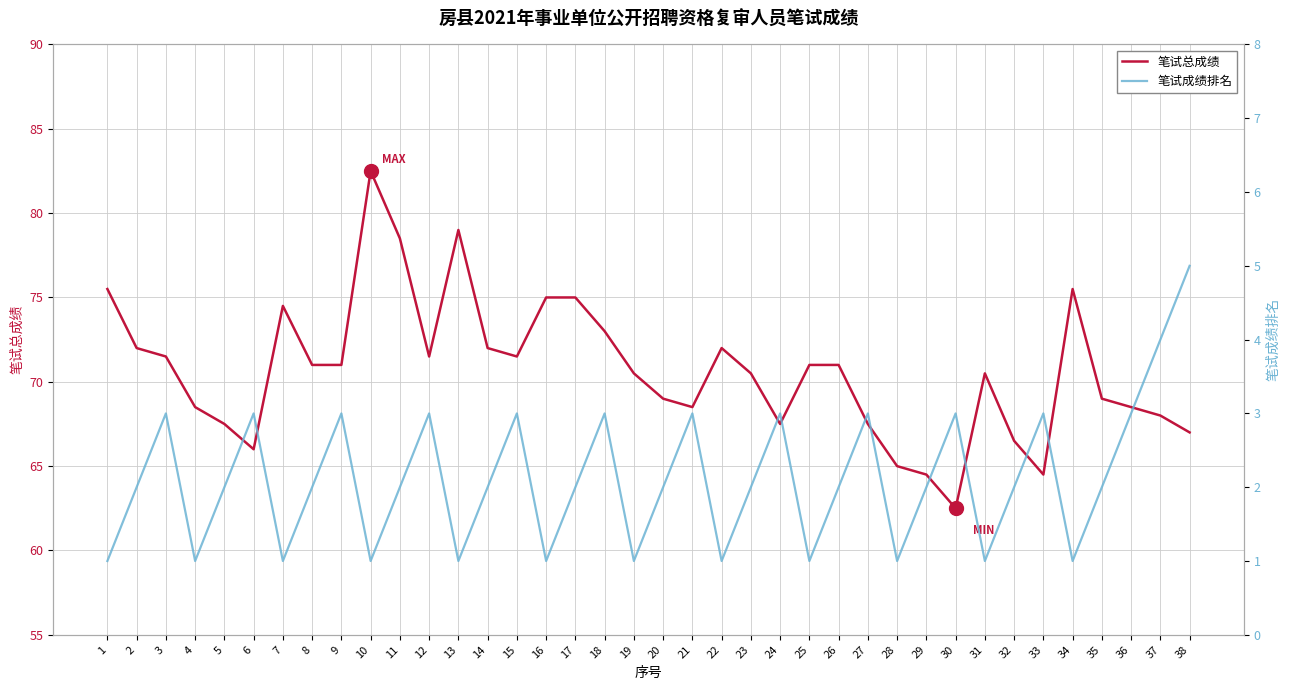

How many interior local valleys does the 笔试成绩排名 series have?

11